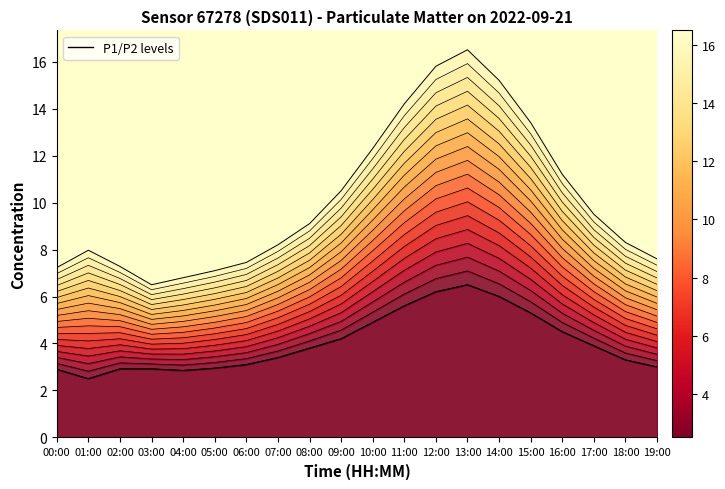

At which category does the chart reach its peak across all series?

13:00